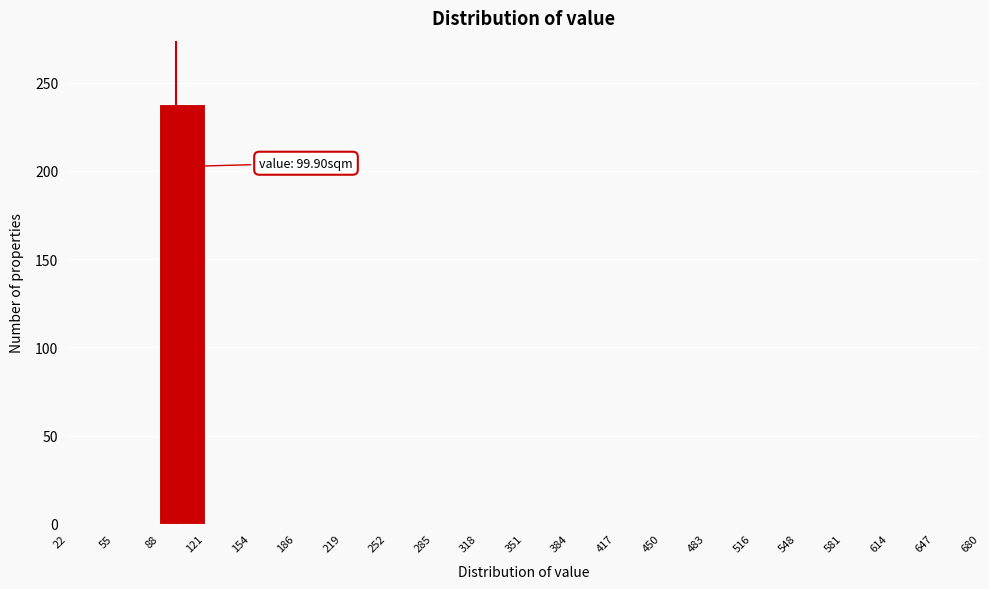

Which range on the x-axis has the tallest bar?

88 to 121